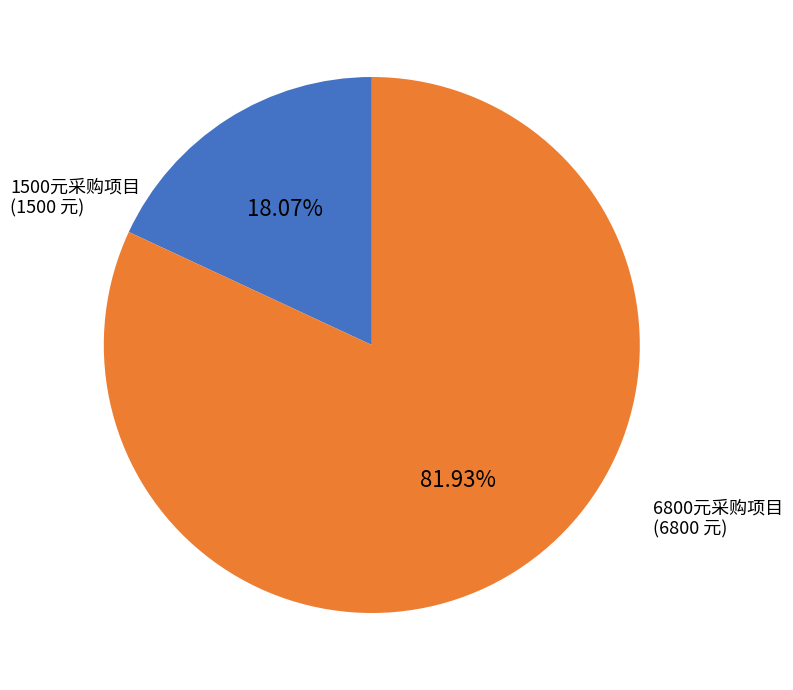

Is there any slice that represents more than half of the pie?

Yes